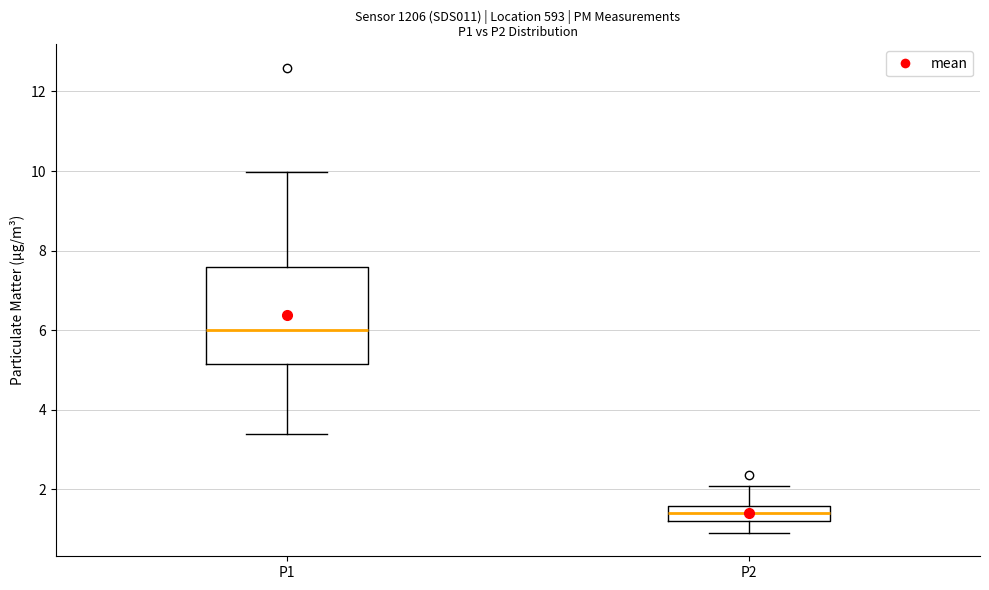

Reading left to right, transcribe this box plot: for each box, give where its median line is, the range the box spans, and where its two whiskers end, as read against the y-axis. The values are not printed on the chart, so give them approximately, as read against the axis.

P1: median 6.0, box 5.2 to 7.6, whiskers 3.4 to 10.0
P2: median 1.4, box 1.2 to 1.6, whiskers 1.0 to 2.0